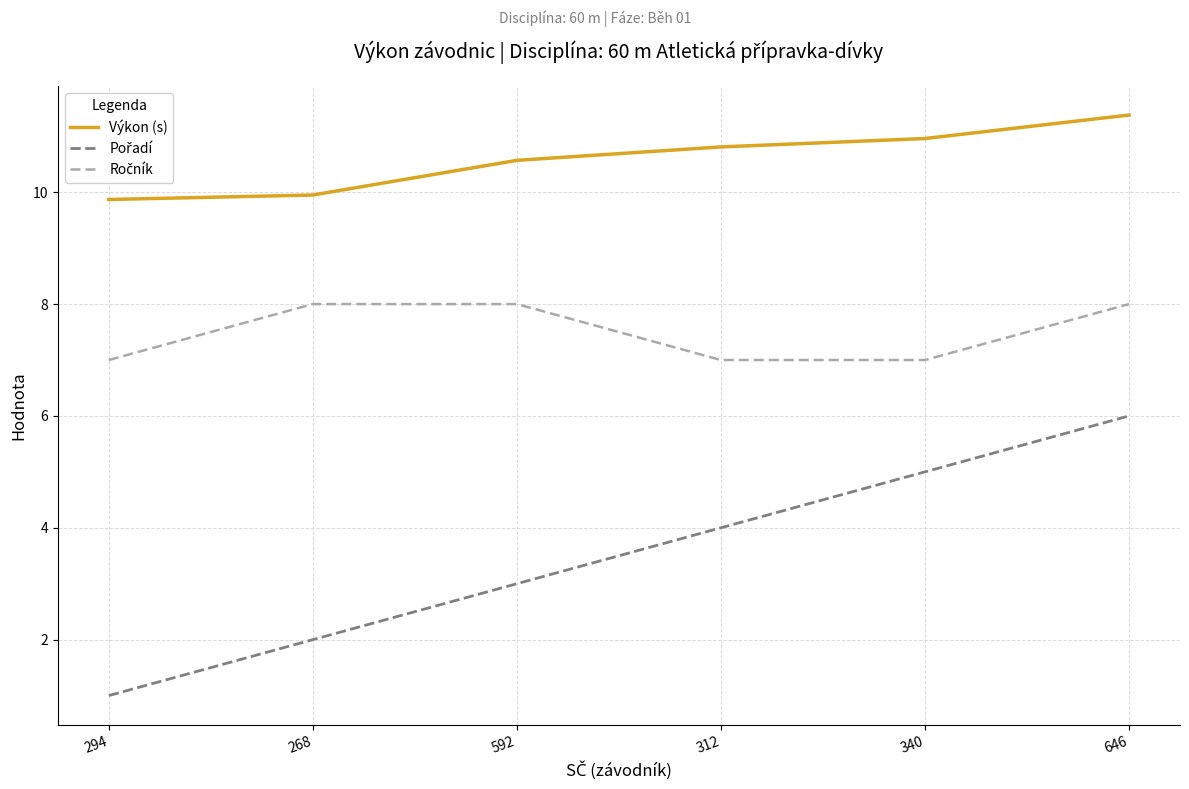

What position from the right is 312?

3